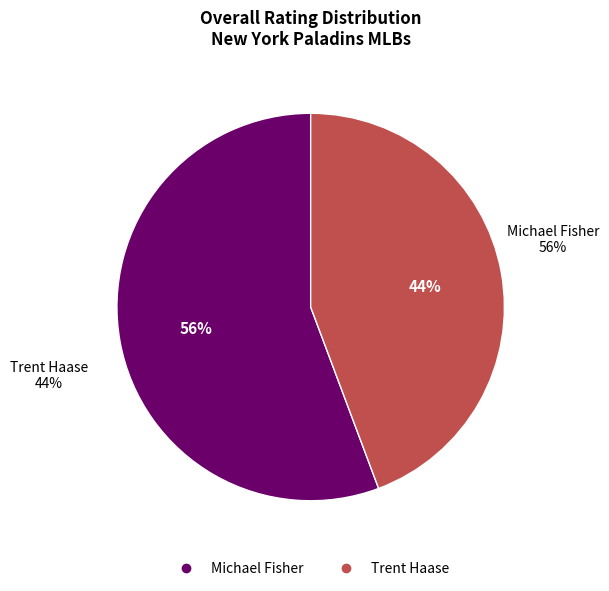

True or false: Michael Fisher accounts for 56% of the total.

True